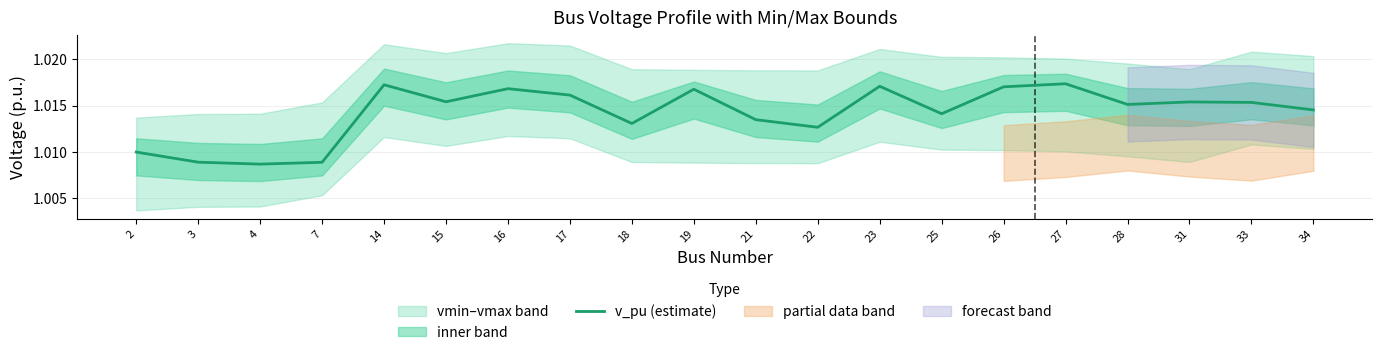

How many values are between 1 and 2?

20